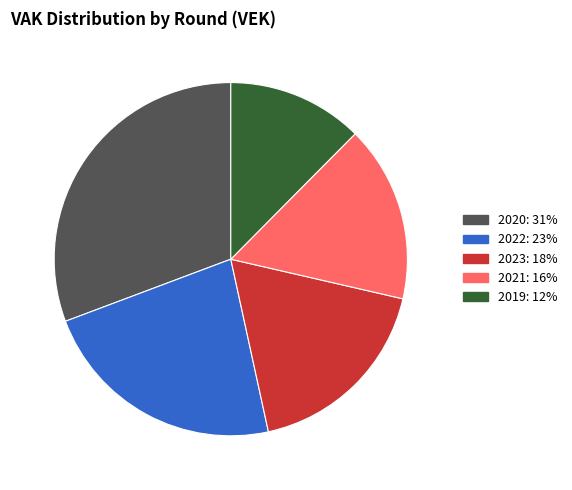

Is there any slice that represents more than half of the pie?

No